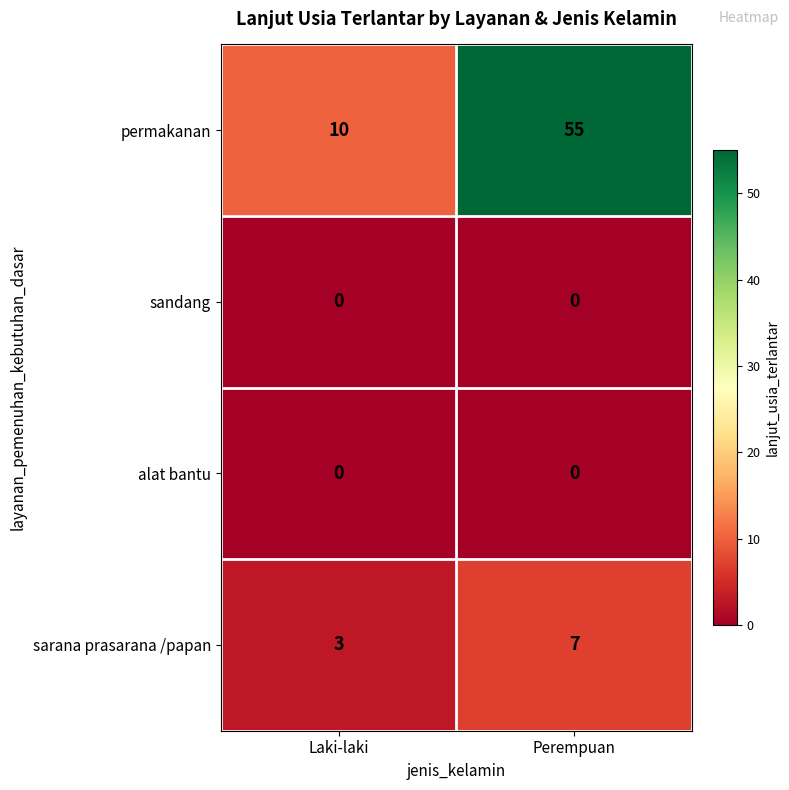

Is the value of sarana prasarana /papan at Laki-laki greater than the value of sandang at Perempuan?

Yes